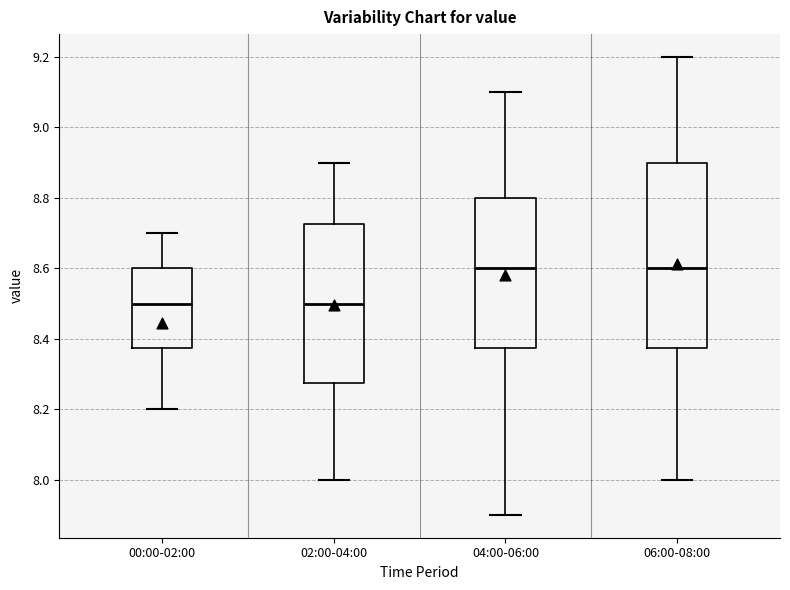

Which box is the tallest, from its lower edge to its upper edge?

06:00-08:00